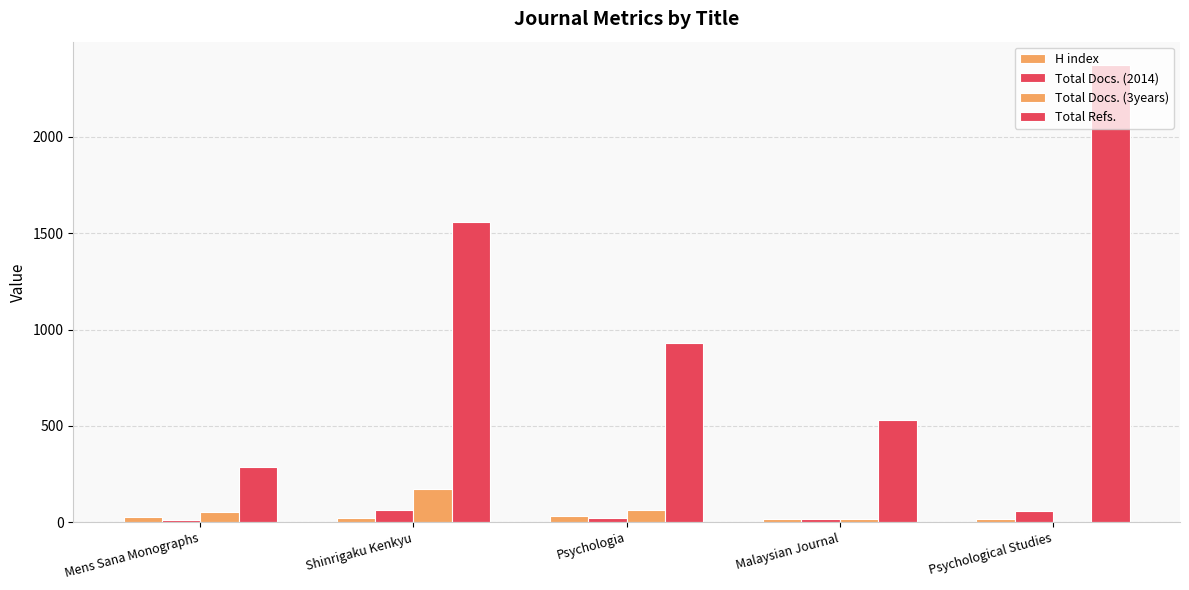

True or false: H index has a value of 49 at Psychologia.

False